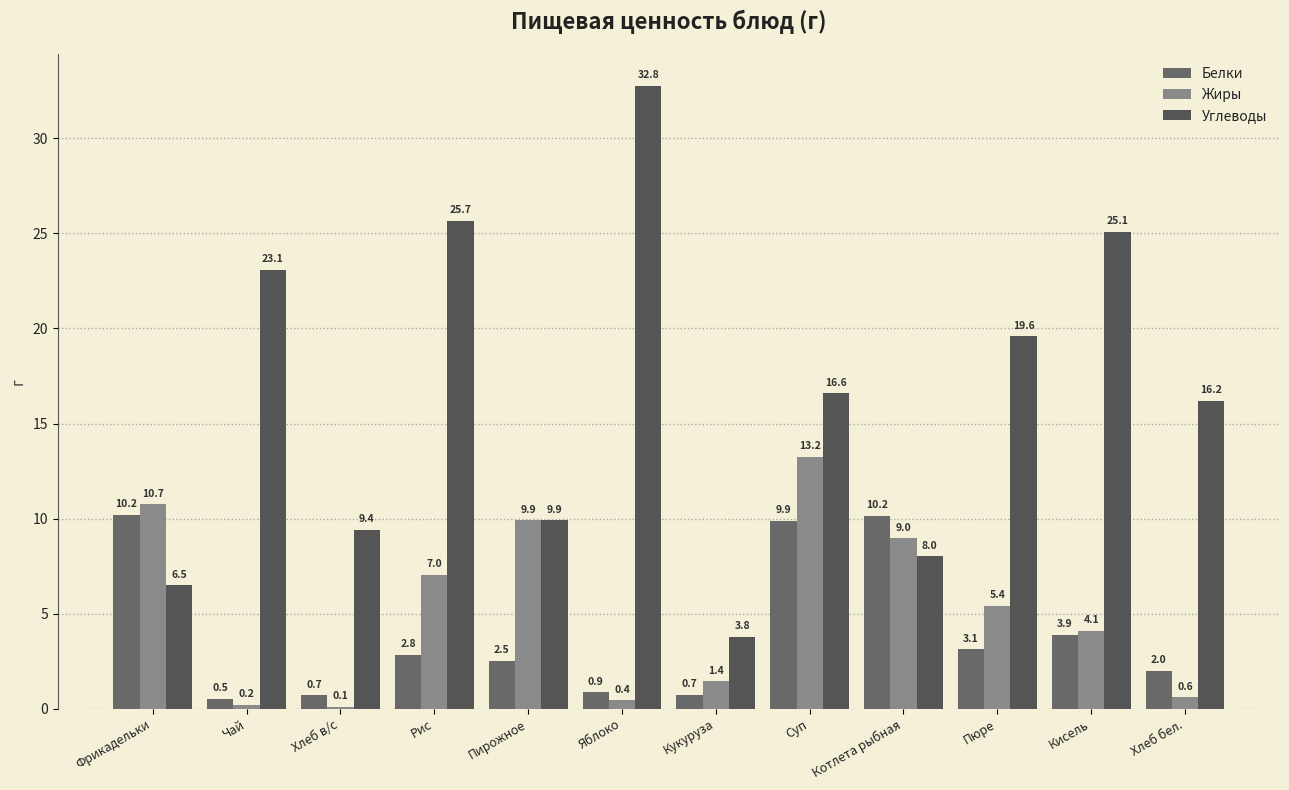

At which label does Жиры reach its peak?

Суп